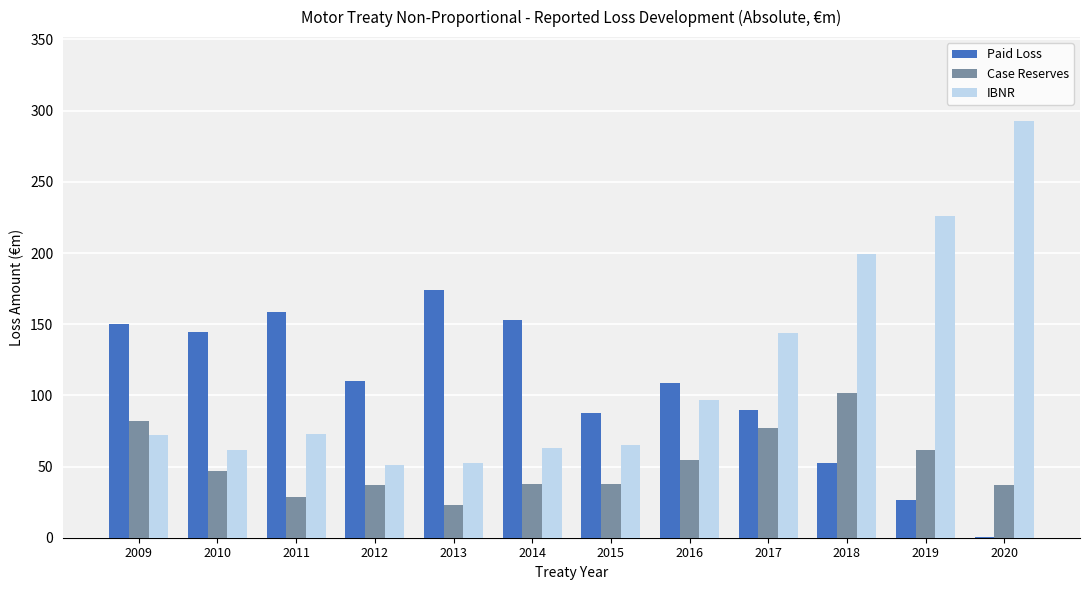

Read the IBNR value at 2019.

226.1